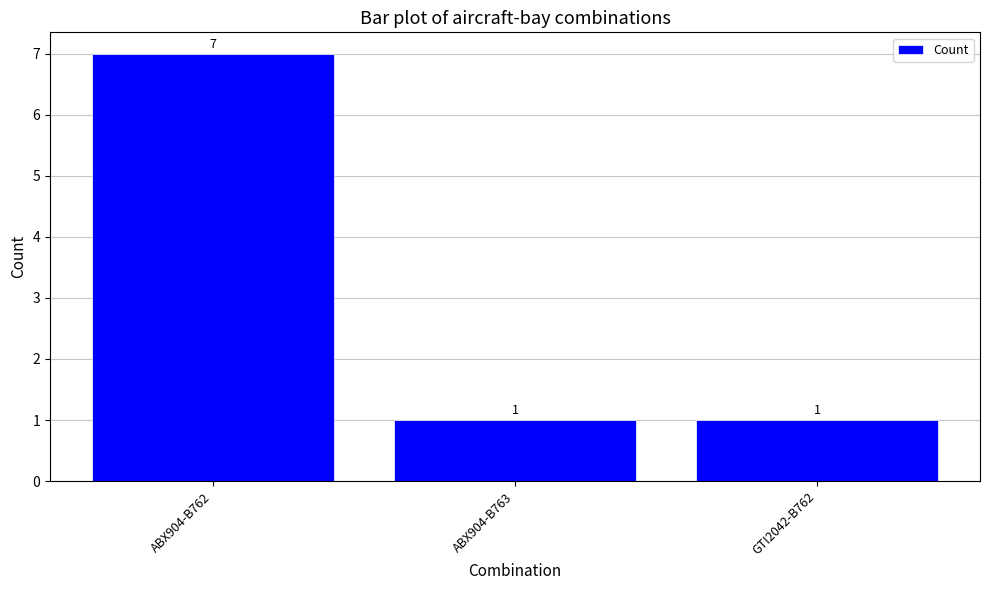

What is the value of the 1st bar from the left?

7